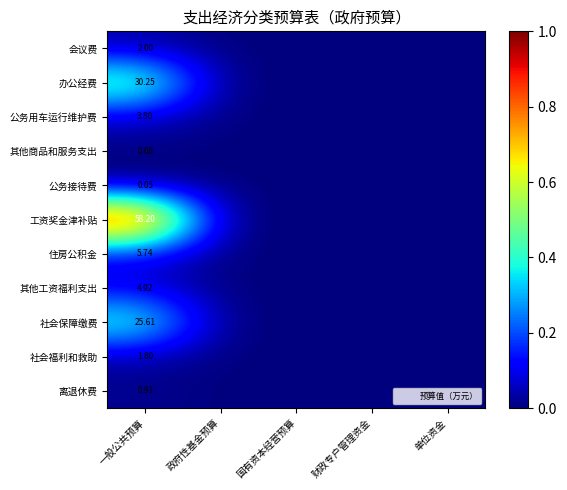

At 一般公共预算, list the series in order from largest to smallest.

工资奖金津补贴, 办公经费, 社会保障缴费, 住房公积金, 其他工资福利支出, 公务用车运行维护费, 会议费, 社会福利和救助, 离退休费, 其他商品和服务支出, 公务接待费